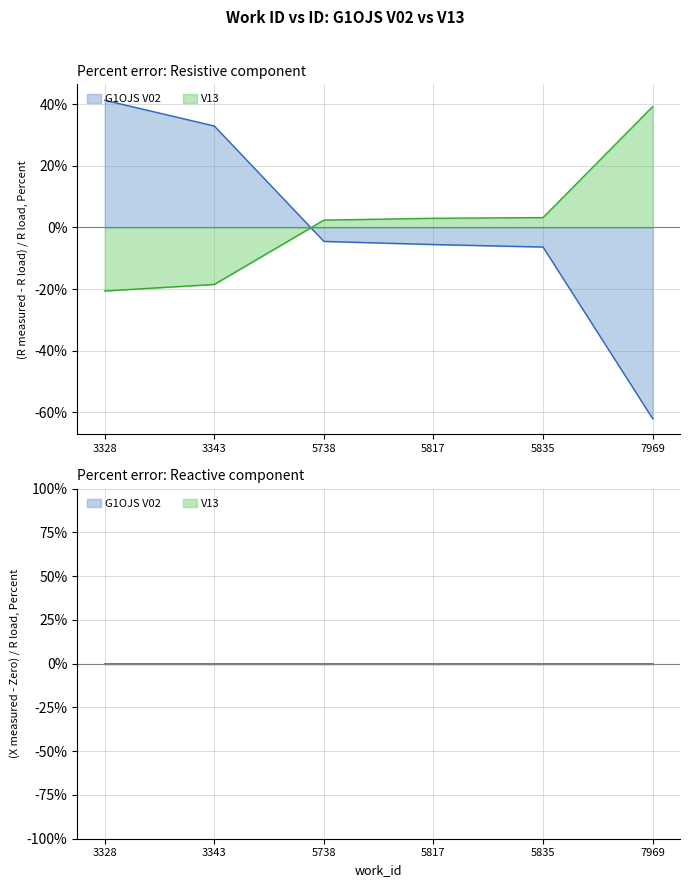

List the labels in order of G1OJS V02 value, largest first.

3328, 3343, 5738, 5817, 5835, 7969